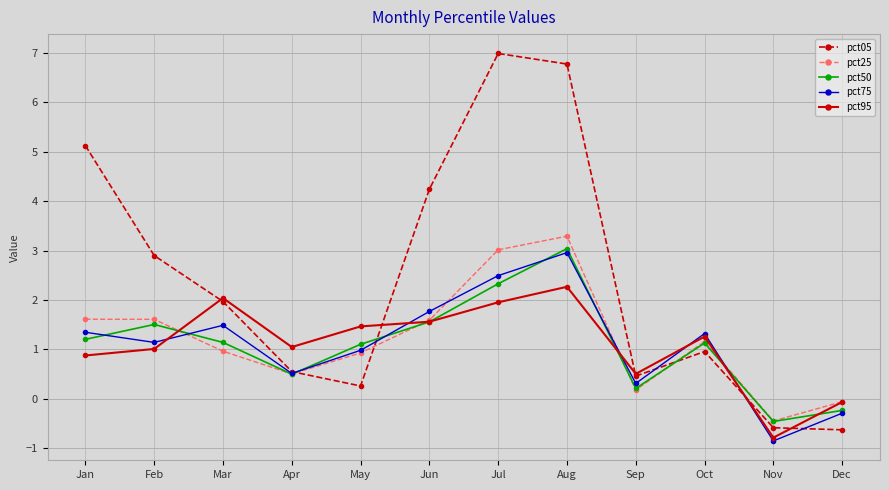

What is the sum of all pct95 values?

13.1